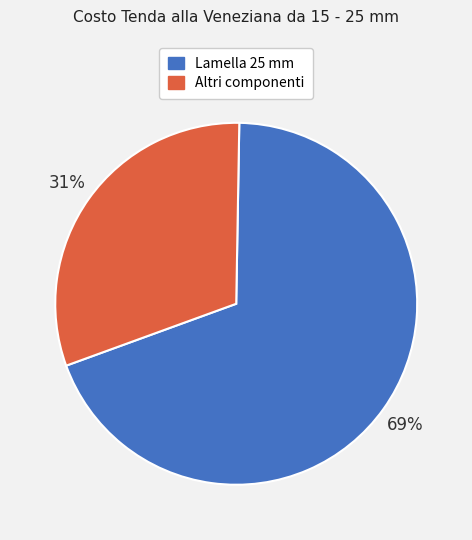

To the nearest percent, what is the average slice percentage?

50%